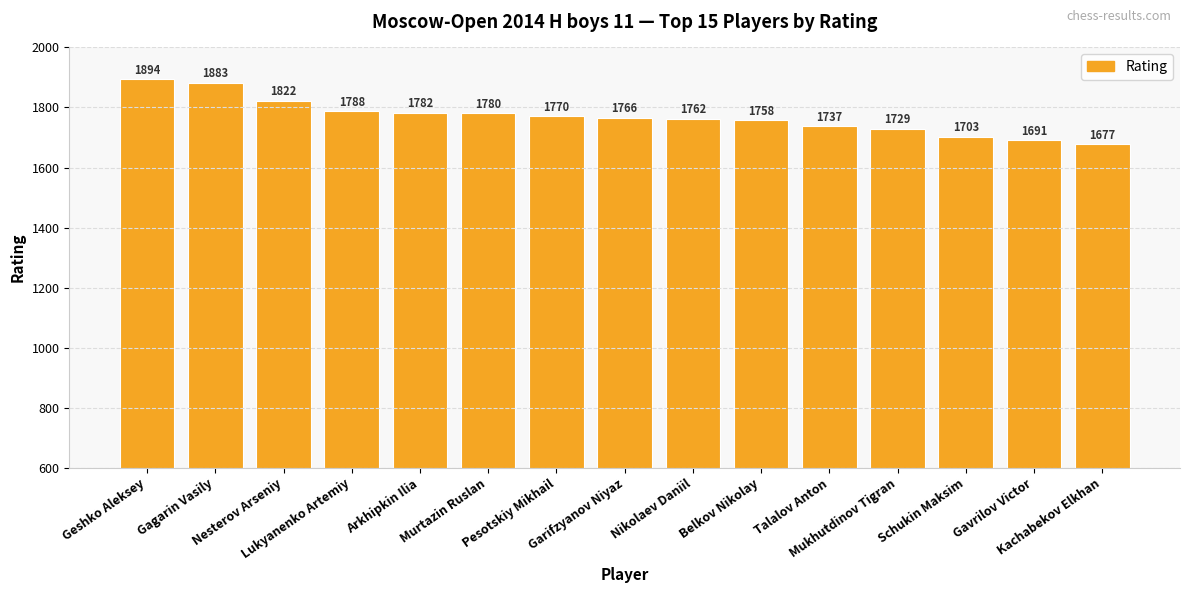

Reading left to right, extract all data points from this chart.

Geshko Aleksey=1894	Gagarin Vasily=1883	Nesterov Arseniy=1822	Lukyanenko Artemiy=1788	Arkhipkin Ilia=1782	Murtazin Ruslan=1780	Pesotskiy Mikhail=1770	Garifzyanov Niyaz=1766	Nikolaev Daniil=1762	Belkov Nikolay=1758	Talalov Anton=1737	Mukhutdinov Tigran=1729	Schukin Maksim=1703	Gavrilov Victor=1691	Kachabekov Elkhan=1677